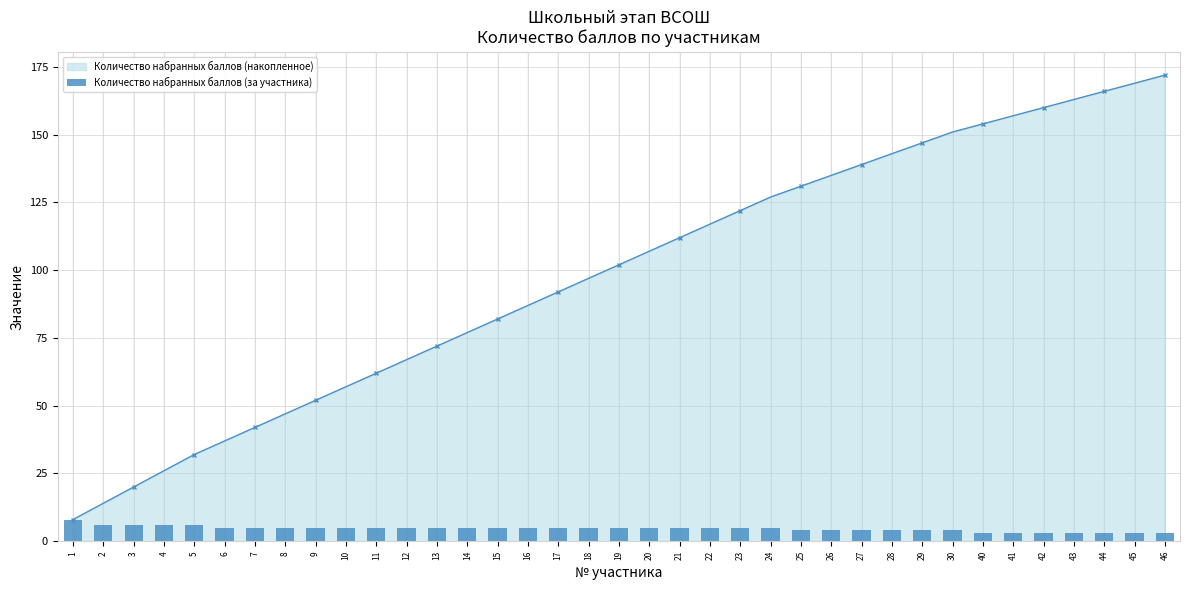

True or false: the data shows 5 at 11.

True